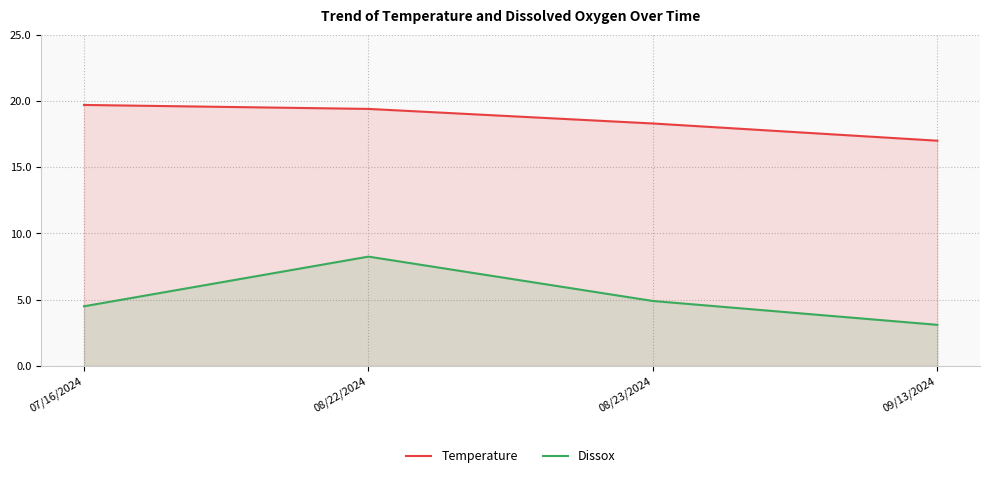

What is the highest value of the Temperature series?

19.7